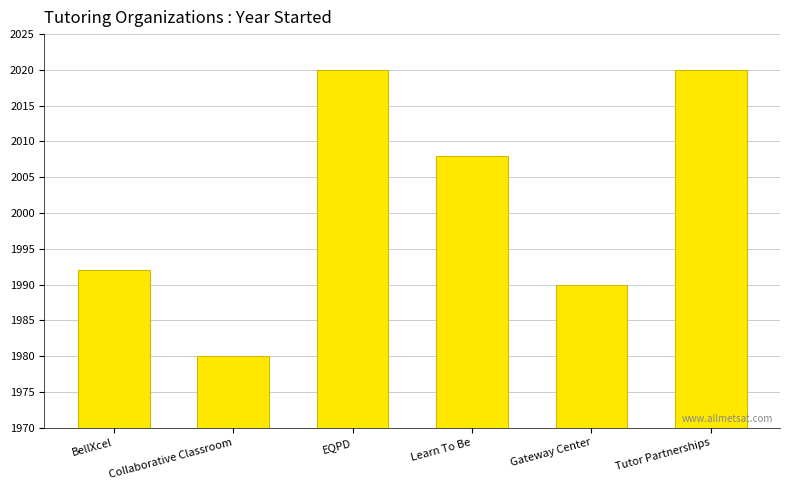

What is the average value?

2002